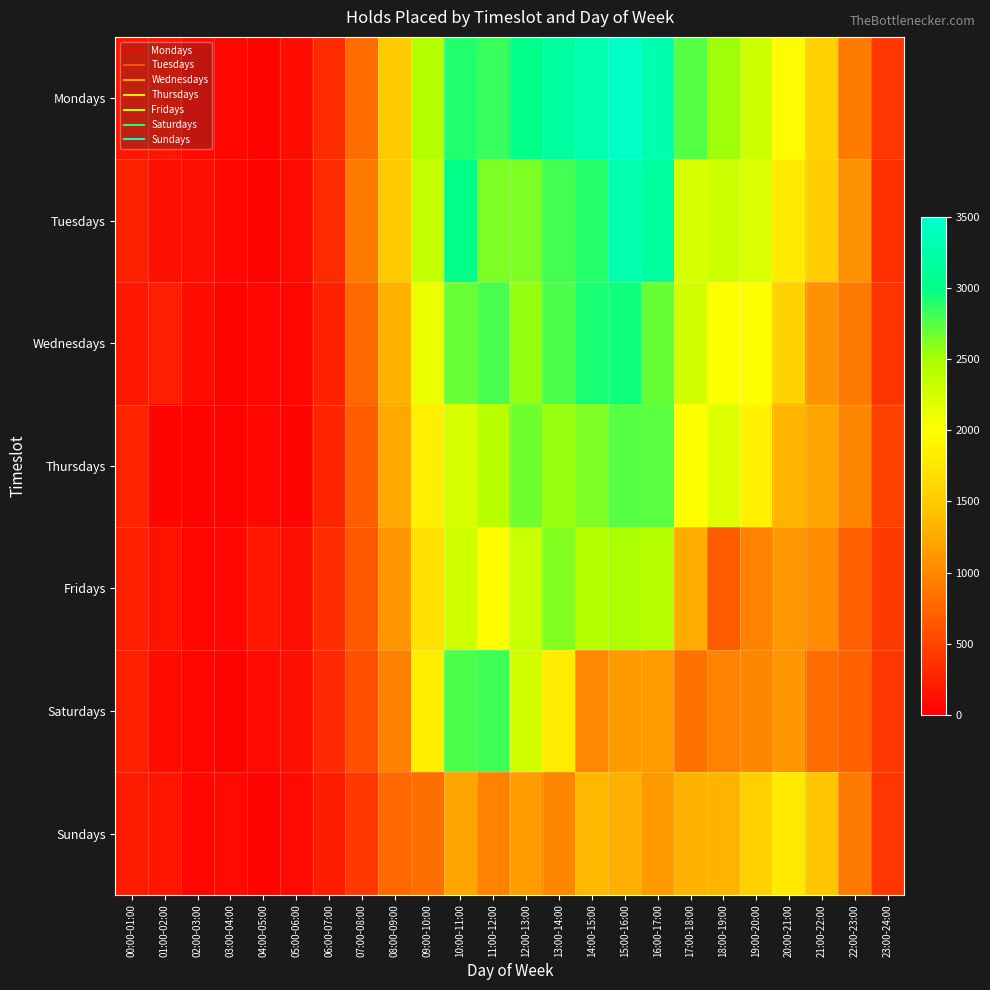

Reading left to right, list all the values displayed in this chart.

Mondays: 00:00-01:00=174	01:00-02:00=165	02:00-03:00=75	03:00-04:00=52	04:00-05:00=28	05:00-06:00=109	06:00-07:00=327	07:00-08:00=807	08:00-09:00=1492	09:00-10:00=2438	10:00-11:00=2894	11:00-12:00=2834	12:00-13:00=3013	13:00-14:00=3177	14:00-15:00=3275	15:00-16:00=3454	16:00-17:00=3271	17:00-18:00=2754	18:00-19:00=2533	19:00-20:00=2293	20:00-21:00=1963	21:00-22:00=1554	22:00-23:00=913	23:00-24:00=397
Tuesdays: 00:00-01:00=259	01:00-02:00=117	02:00-03:00=117	03:00-04:00=48	04:00-05:00=42	05:00-06:00=78	06:00-07:00=324	07:00-08:00=912	08:00-09:00=1482	09:00-10:00=2343	10:00-11:00=3014	11:00-12:00=2627	12:00-13:00=2630	13:00-14:00=2800	14:00-15:00=2889	15:00-16:00=3284	16:00-17:00=3164	17:00-18:00=2239	18:00-19:00=2296	19:00-20:00=2219	20:00-21:00=1792	21:00-22:00=1513	22:00-23:00=1076	23:00-24:00=352
Wednesdays: 00:00-01:00=178	01:00-02:00=228	02:00-03:00=110	03:00-04:00=29	04:00-05:00=57	05:00-06:00=58	06:00-07:00=248	07:00-08:00=780	08:00-09:00=1324	09:00-10:00=2114	10:00-11:00=2693	11:00-12:00=2789	12:00-13:00=2559	13:00-14:00=2771	14:00-15:00=2925	15:00-16:00=2958	16:00-17:00=2698	17:00-18:00=2267	18:00-19:00=2002	19:00-20:00=2021	20:00-21:00=1573	21:00-22:00=1079	22:00-23:00=902	23:00-24:00=382
Thursdays: 00:00-01:00=271	01:00-02:00=47	02:00-03:00=39	03:00-04:00=35	04:00-05:00=68	05:00-06:00=38	06:00-07:00=280	07:00-08:00=683	08:00-09:00=1250	09:00-10:00=1848	10:00-11:00=2229	11:00-12:00=2404	12:00-13:00=2669	13:00-14:00=2550	14:00-15:00=2629	15:00-16:00=2748	16:00-17:00=2734	17:00-18:00=2002	18:00-19:00=2191	19:00-20:00=1862	20:00-21:00=1336	21:00-22:00=1227	22:00-23:00=985	23:00-24:00=482
Fridays: 00:00-01:00=245	01:00-02:00=149	02:00-03:00=58	03:00-04:00=59	04:00-05:00=177	05:00-06:00=123	06:00-07:00=336	07:00-08:00=665	08:00-09:00=1109	09:00-10:00=1705	10:00-11:00=2281	11:00-12:00=1989	12:00-13:00=2304	13:00-14:00=2614	14:00-15:00=2437	15:00-16:00=2488	16:00-17:00=2431	17:00-18:00=1260	18:00-19:00=682	19:00-20:00=962	20:00-21:00=1123	21:00-22:00=1038	22:00-23:00=709	23:00-24:00=437
Saturdays: 00:00-01:00=246	01:00-02:00=91	02:00-03:00=50	03:00-04:00=34	04:00-05:00=77	05:00-06:00=117	06:00-07:00=299	07:00-08:00=584	08:00-09:00=952	09:00-10:00=1833	10:00-11:00=2774	11:00-12:00=2810	12:00-13:00=2257	13:00-14:00=1817	14:00-15:00=1004	15:00-16:00=1145	16:00-17:00=1157	17:00-18:00=842	18:00-19:00=963	19:00-20:00=996	20:00-21:00=1103	21:00-22:00=811	22:00-23:00=715	23:00-24:00=402
Sundays: 00:00-01:00=210	01:00-02:00=163	02:00-03:00=60	03:00-04:00=78	04:00-05:00=31	05:00-06:00=80	06:00-07:00=221	07:00-08:00=423	08:00-09:00=762	09:00-10:00=820	10:00-11:00=1219	11:00-12:00=969	12:00-13:00=1156	13:00-14:00=988	14:00-15:00=1348	15:00-16:00=1298	16:00-17:00=1148	17:00-18:00=1319	18:00-19:00=1333	19:00-20:00=1546	20:00-21:00=1790	21:00-22:00=1459	22:00-23:00=899	23:00-24:00=398